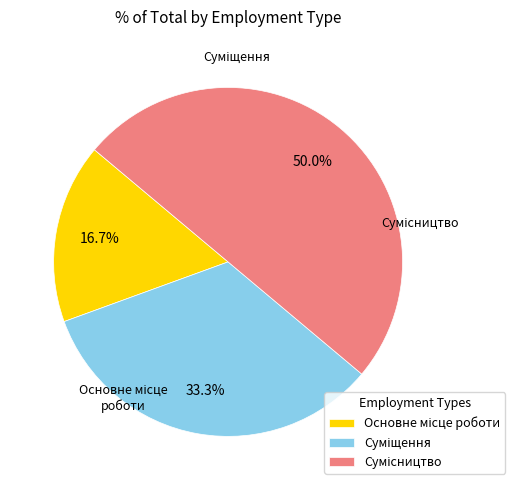

To the nearest percent, what is the difference between the largest and smallest slice percentages?

33%